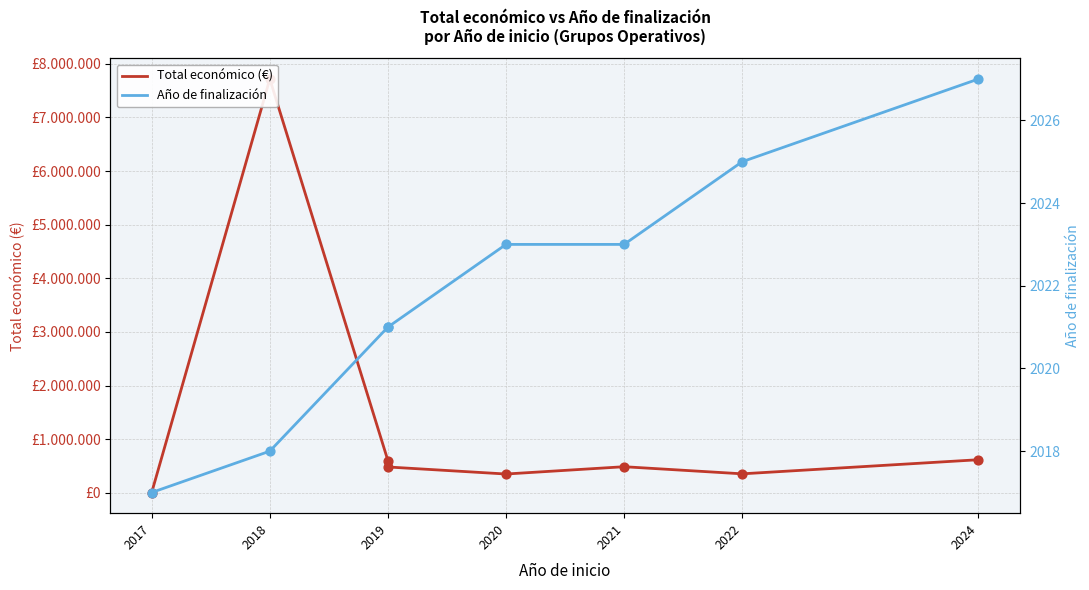

What are all the series names shown in the legend?

Total económico (€), Año de finalización